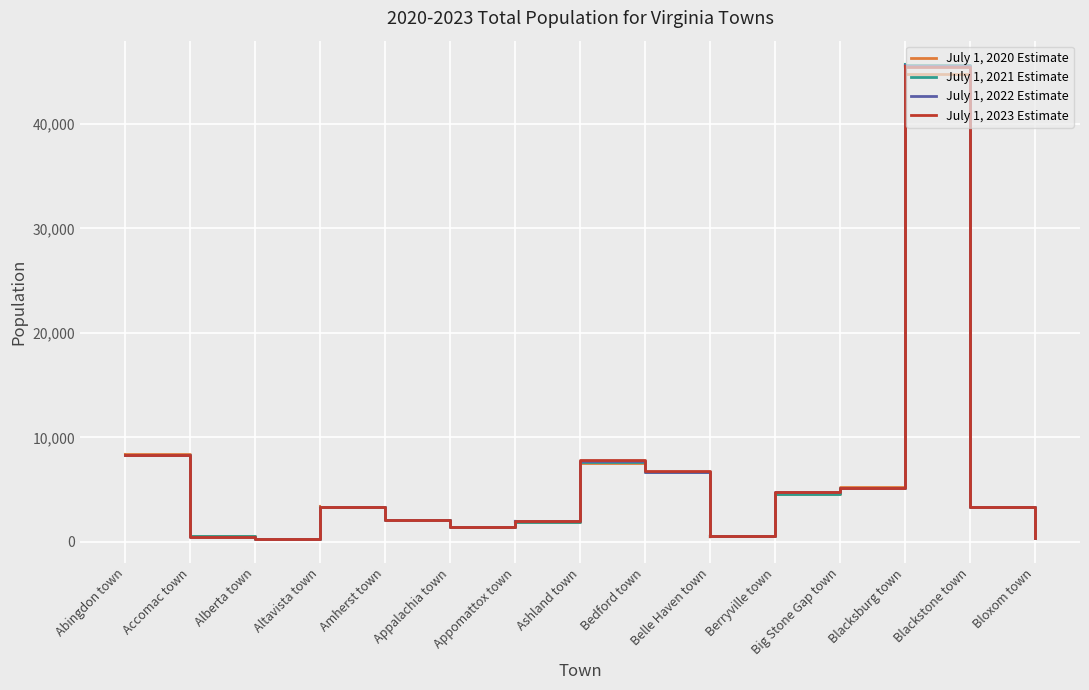

At which category is the sum across all series the highest?

Blacksburg town